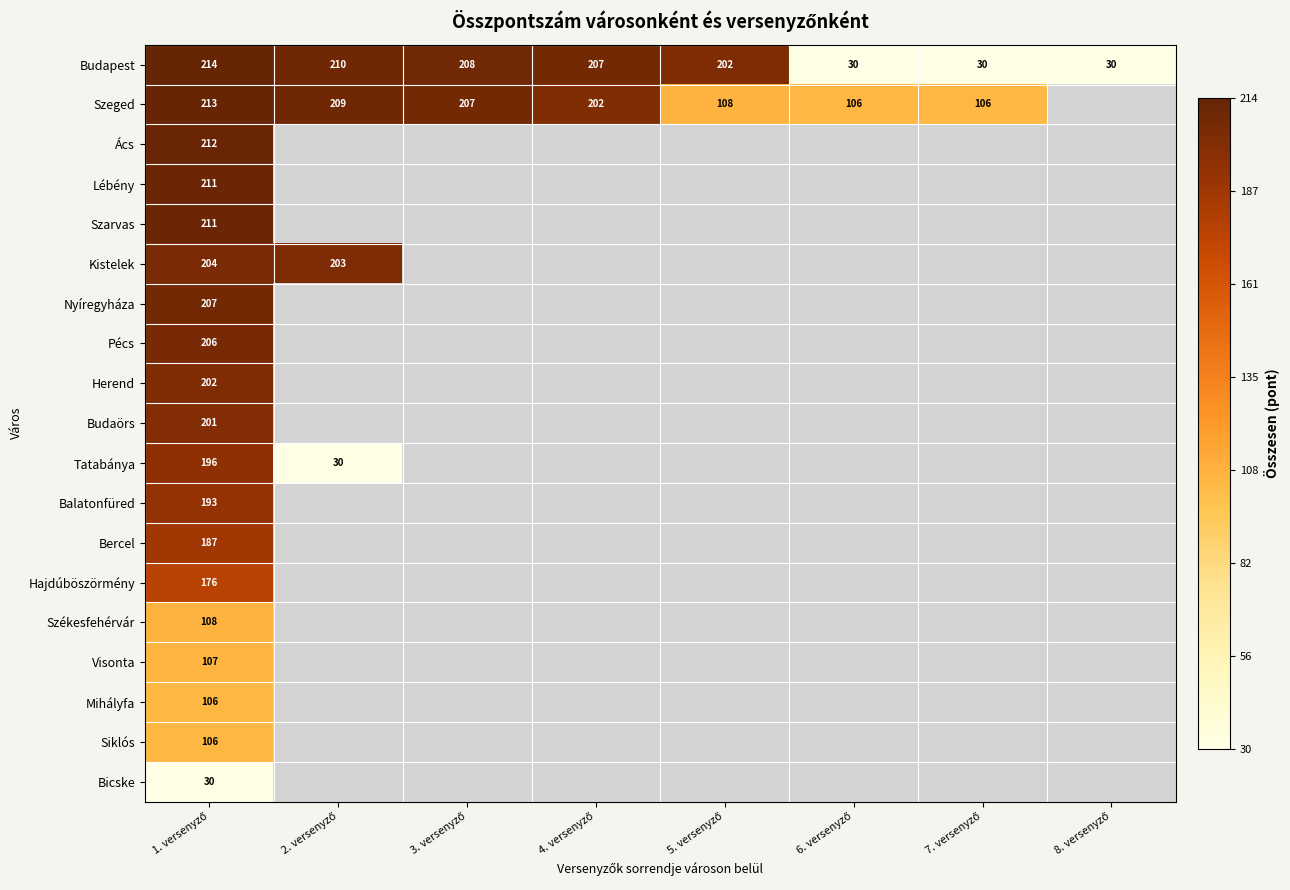

What is the highest value of the Budapest series?

214